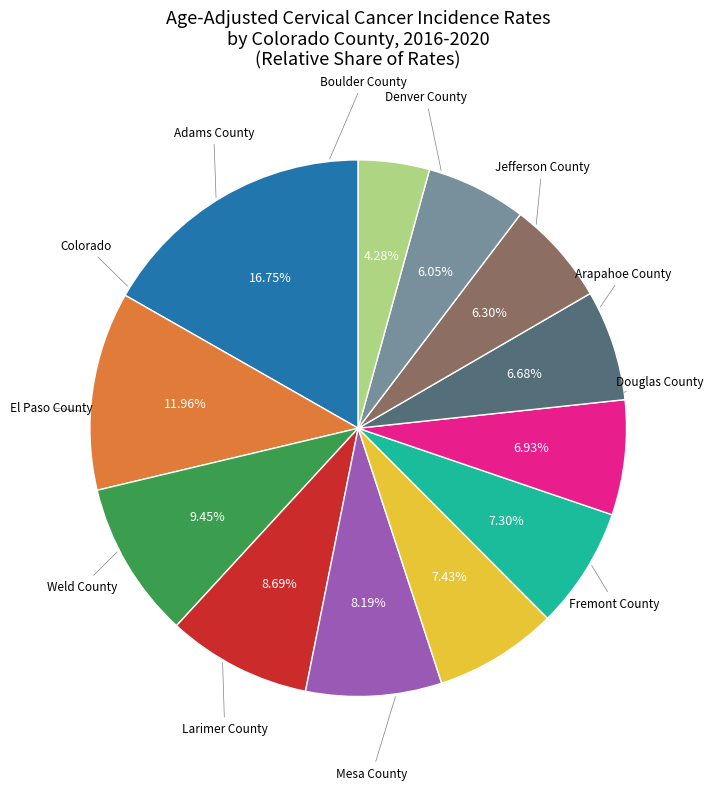

Does any single category account for the majority?

No